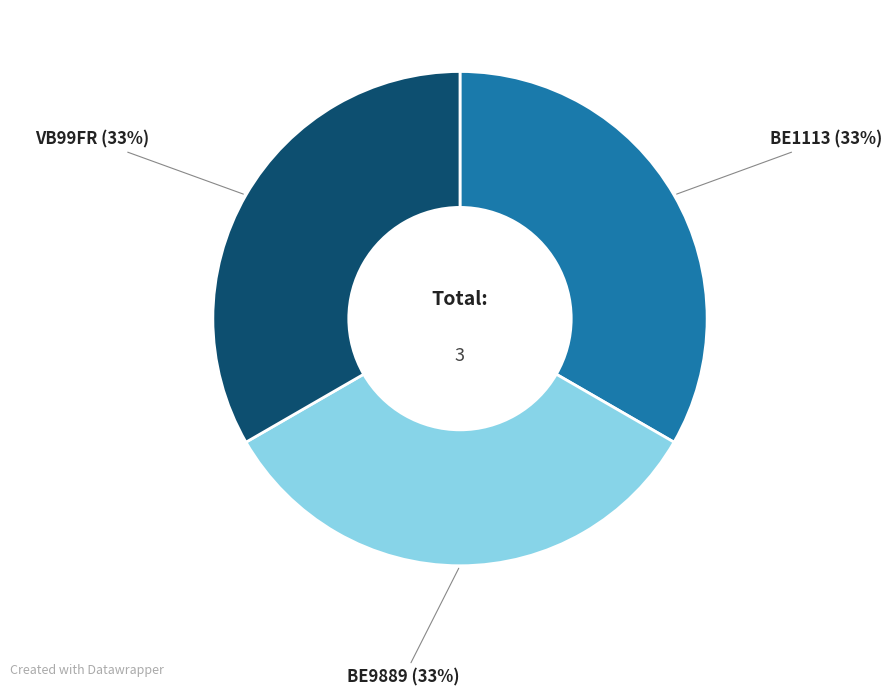

Is there a majority slice in this chart?

No